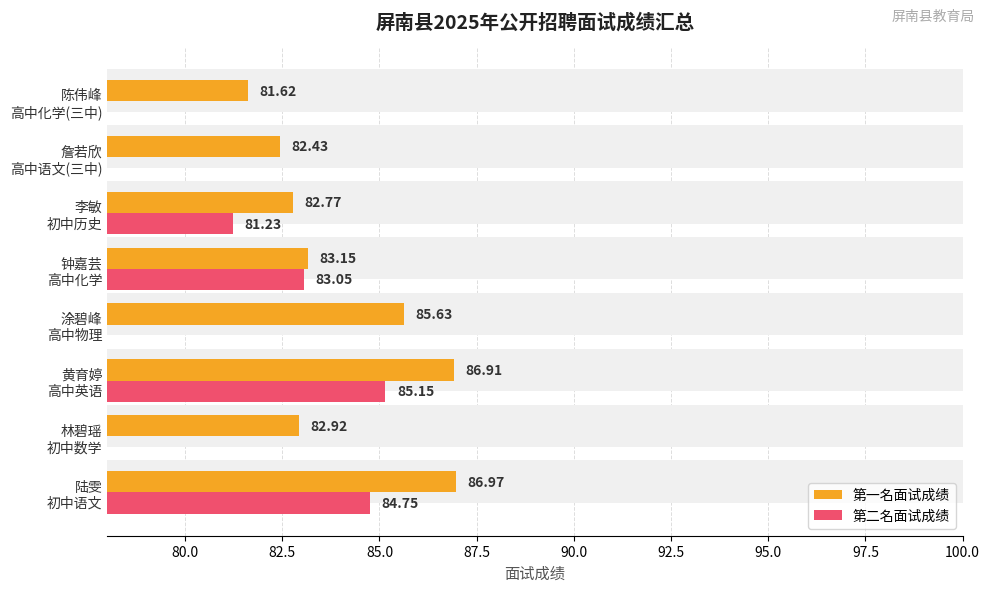

How many categories are shown in the chart?

8